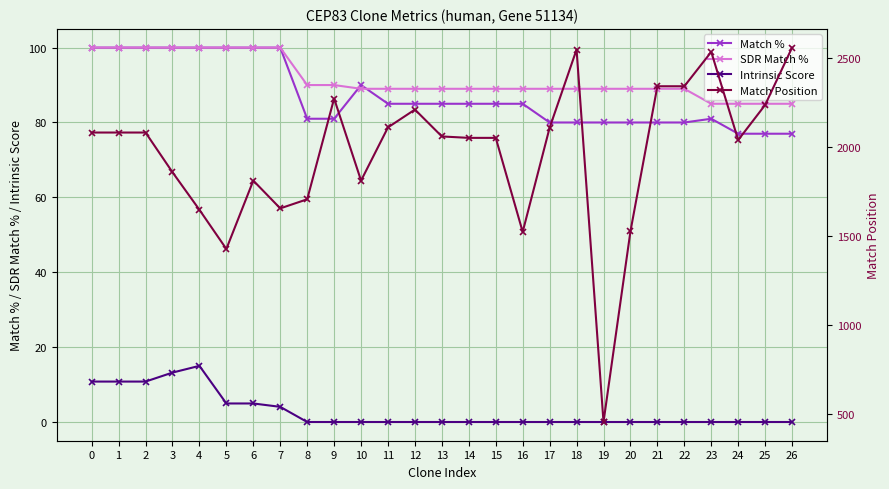

Which label corresponds to the largest value in the chart?

26